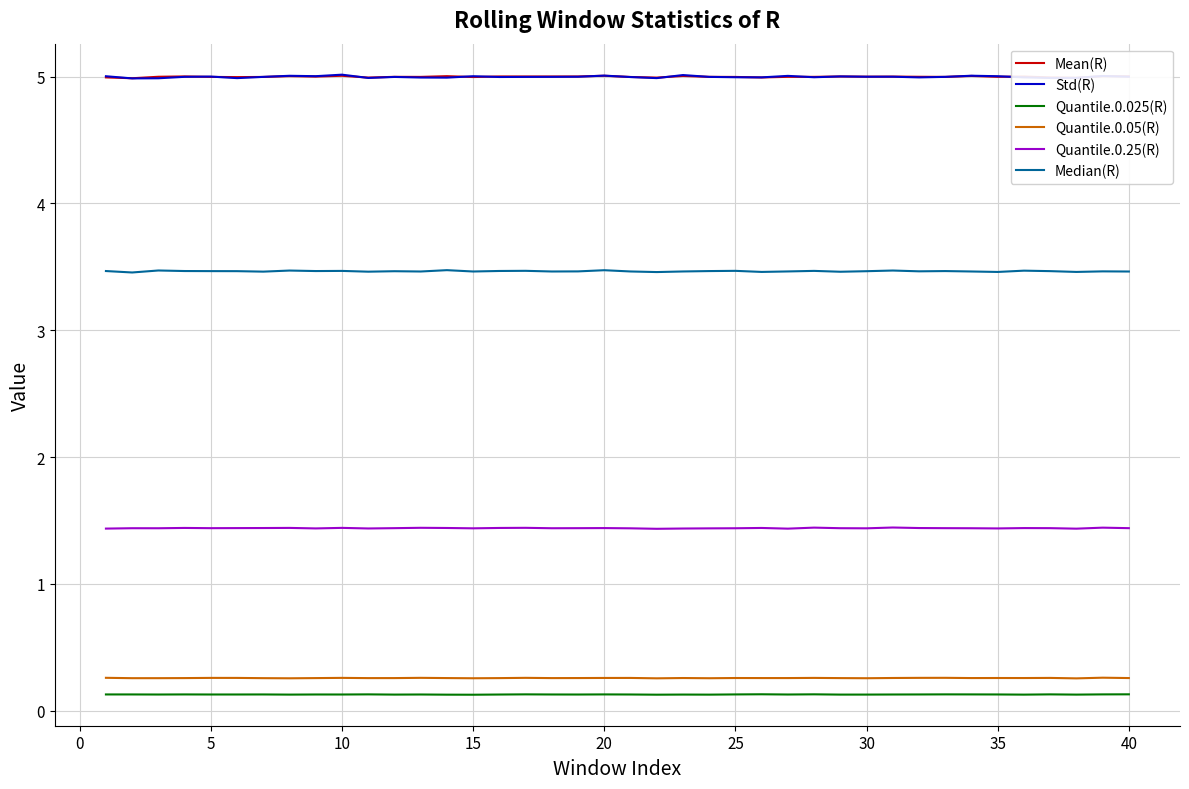

Which series has the largest range (max minus min)?

Std(R)